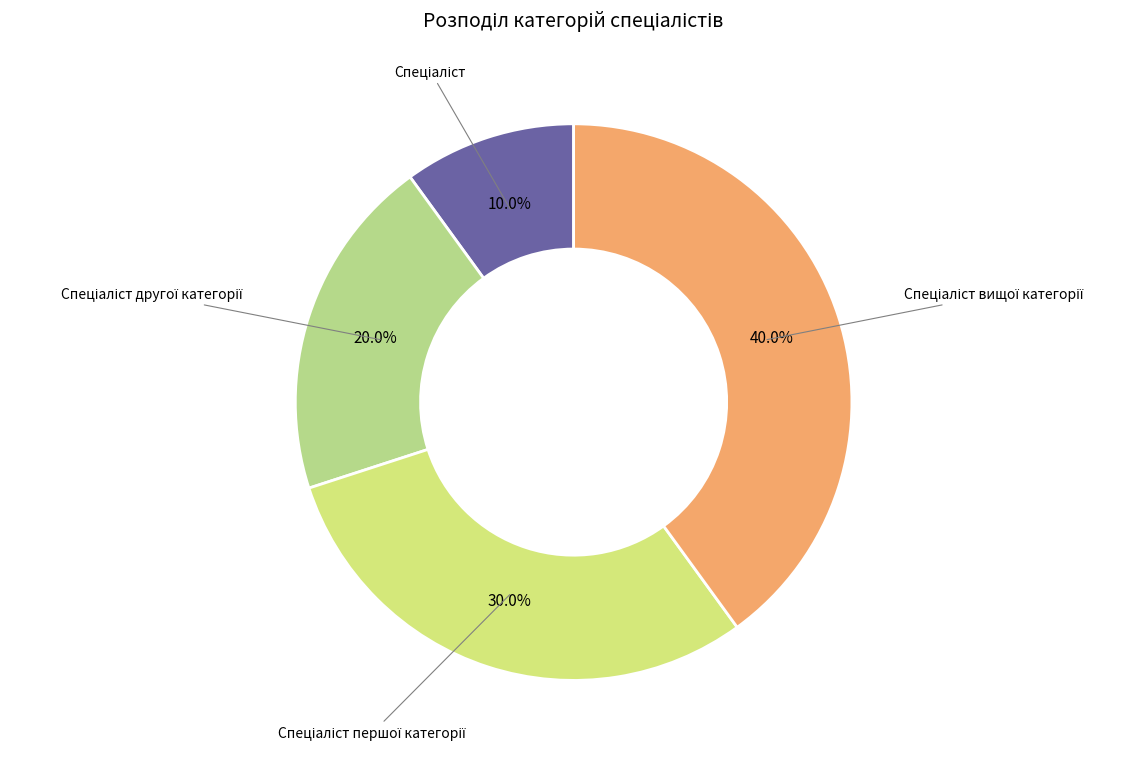

To the nearest percent, what is the average slice percentage?

25%